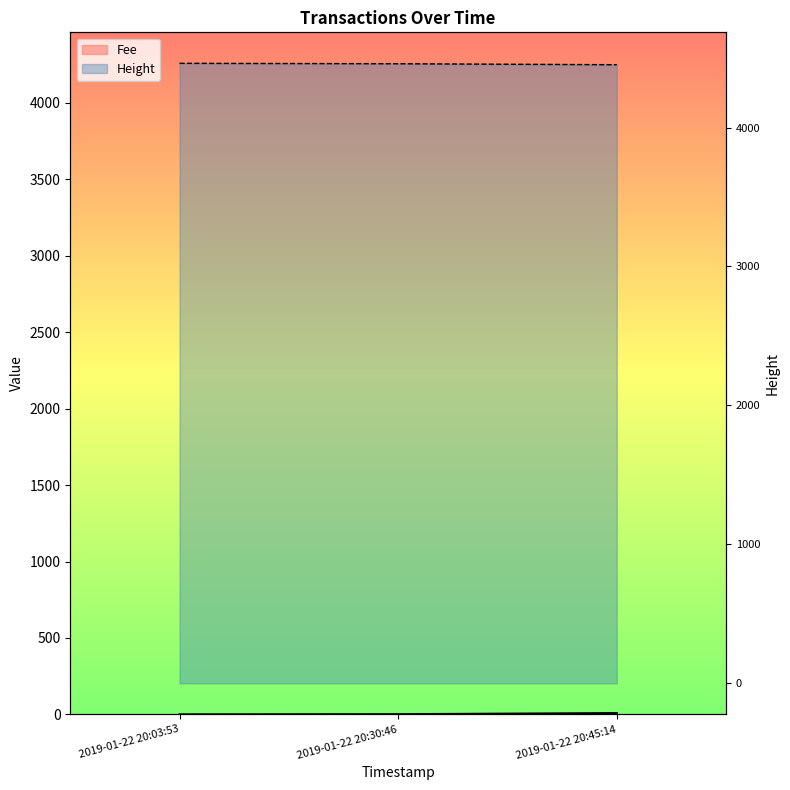

What is the maximum value for Height?

4462.0